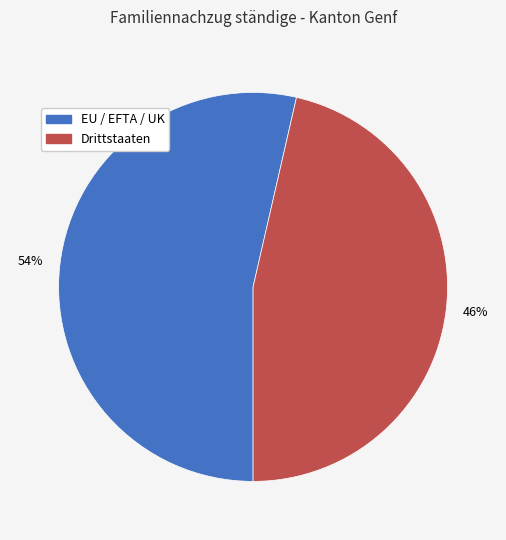

Which category has the smallest portion of the pie?

Drittstaaten